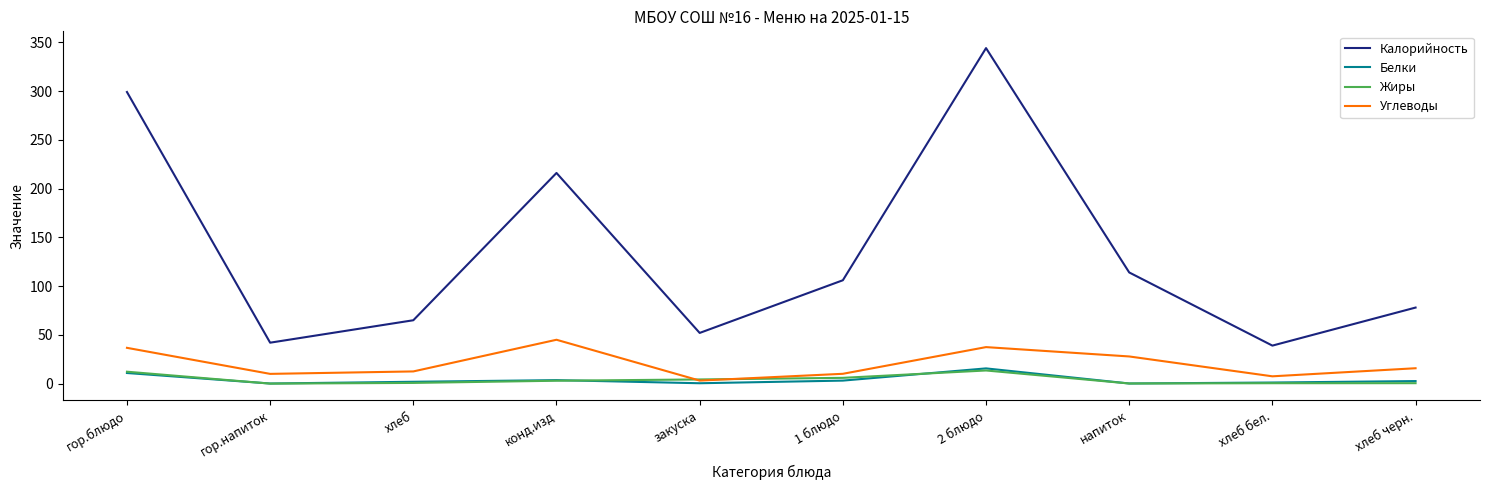

What is the sum of all Калорийность values?

1355.0